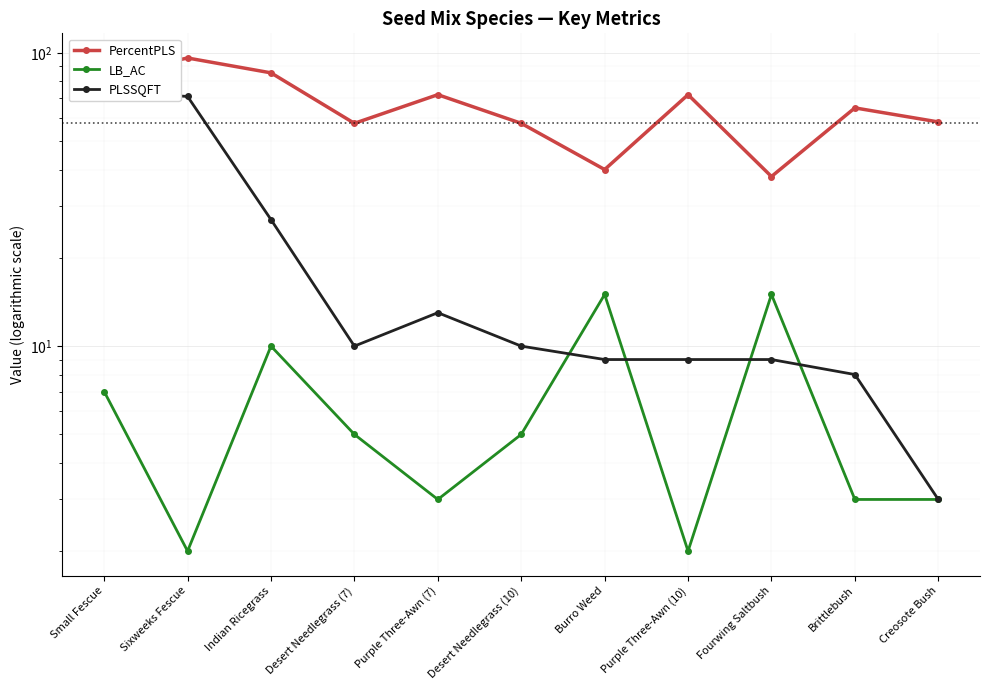

How many values in the PLSSQFT series exceed 10?

4